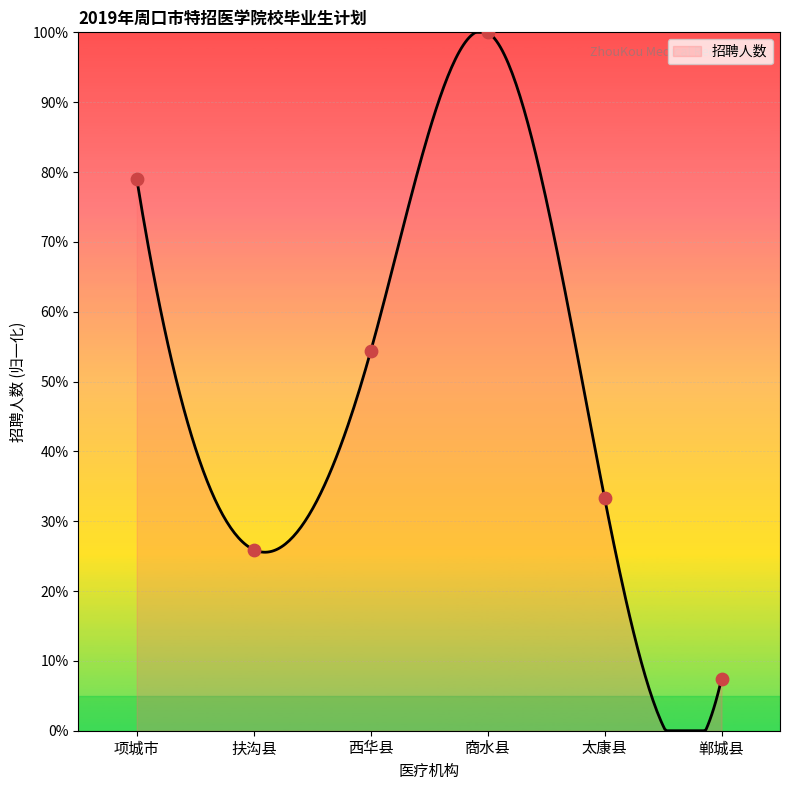

Approximately how many times larger is the value at 商水县 compared to 扶沟县?

3.9